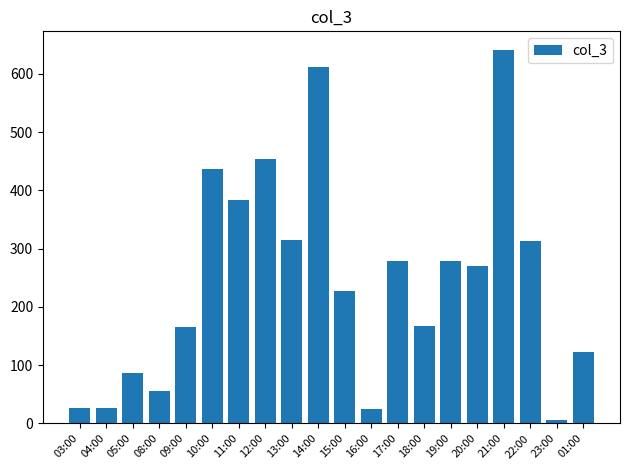

Which label corresponds to the smallest value in the chart?

23:00